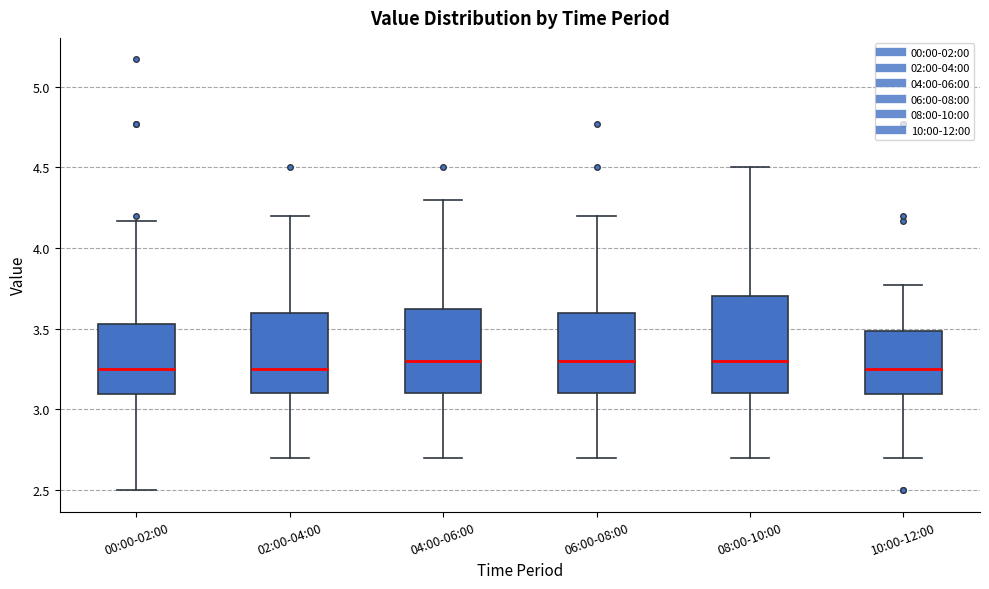

Reading left to right, read every box against the y-axis: the position of its median line, the range the box covers, and the ends of its whiskers. The values are not printed on the chart, so give them approximately, as read against the axis.

00:00-02:00: median 3.25, box 3.10 to 3.55, whiskers 2.50 to 4.15
02:00-04:00: median 3.25, box 3.10 to 3.60, whiskers 2.70 to 4.20
04:00-06:00: median 3.30, box 3.10 to 3.65, whiskers 2.70 to 4.30
06:00-08:00: median 3.30, box 3.10 to 3.60, whiskers 2.70 to 4.20
08:00-10:00: median 3.30, box 3.10 to 3.70, whiskers 2.70 to 4.50
10:00-12:00: median 3.25, box 3.10 to 3.50, whiskers 2.70 to 3.75